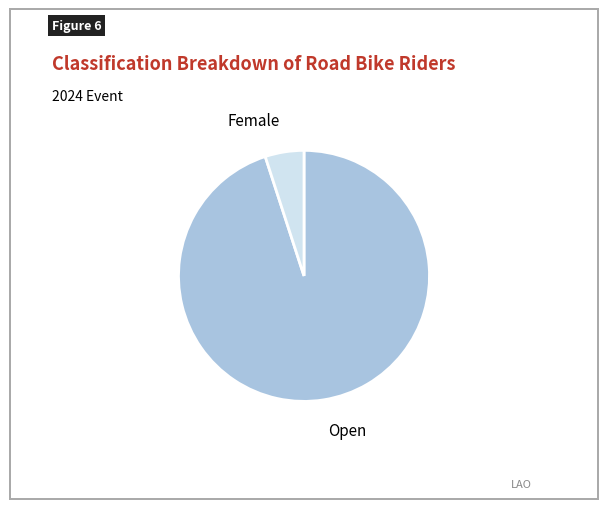

Is there a majority slice in this chart?

Yes